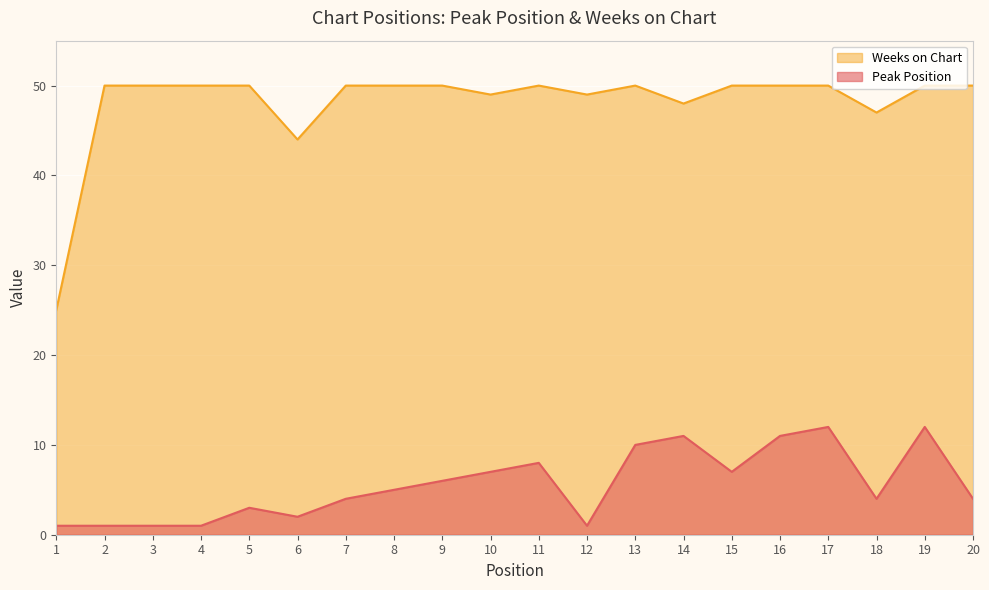

Which series has the largest range (max minus min)?

Weeks on Chart